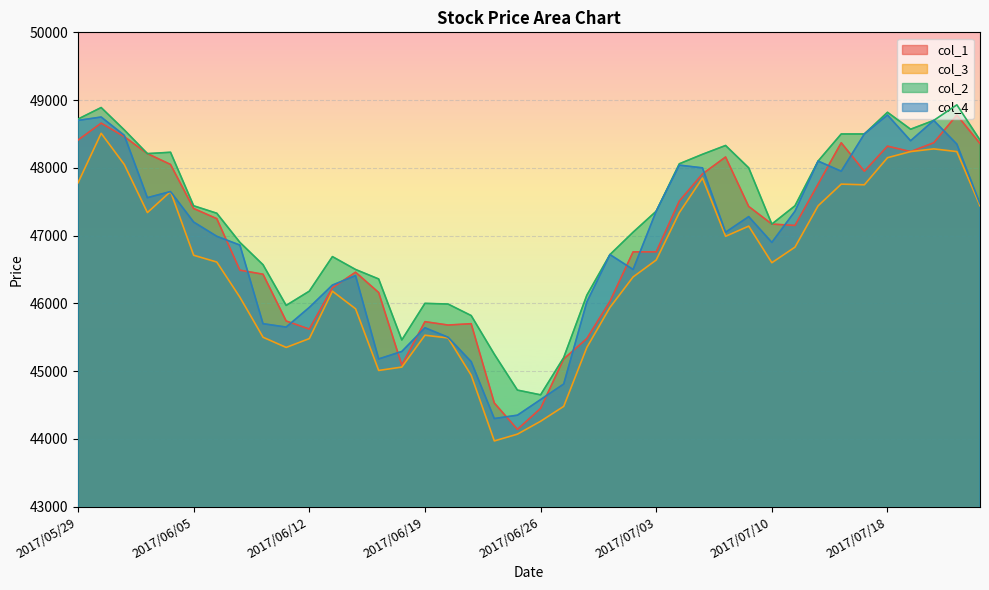

What is the difference between the maximum and minimum values in the col_1 series?

4640